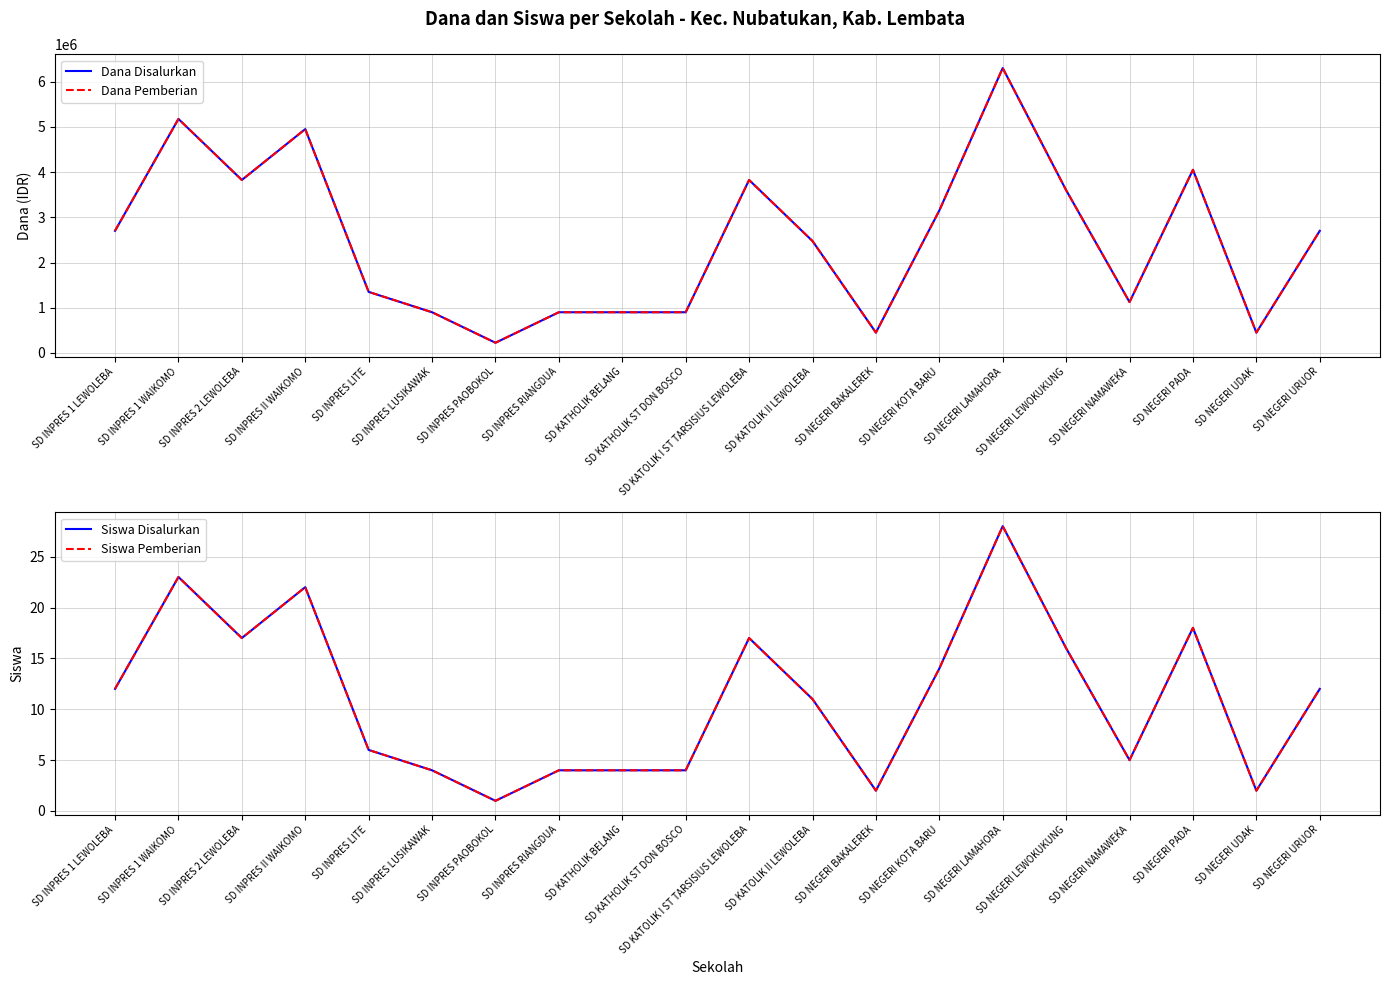

What is the difference between the maximum and minimum values in the Siswa Disalurkan series?

27